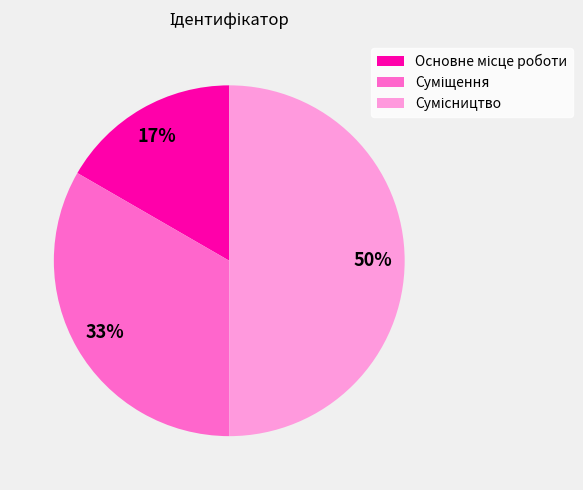

To the nearest percent, what is the difference between the largest and smallest slice percentages?

33%